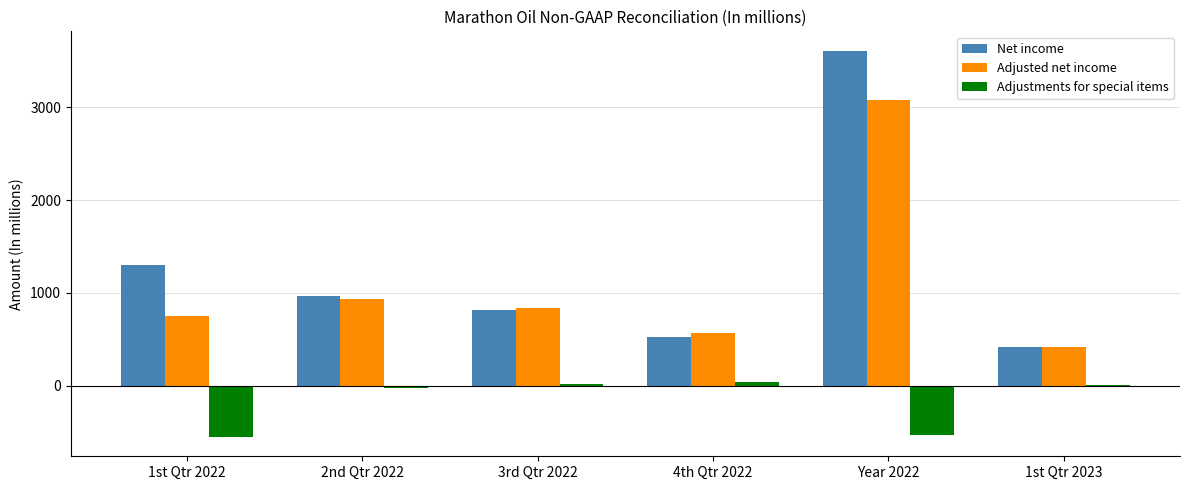

At which label is Net income closest to 2014?

1st Qtr 2022